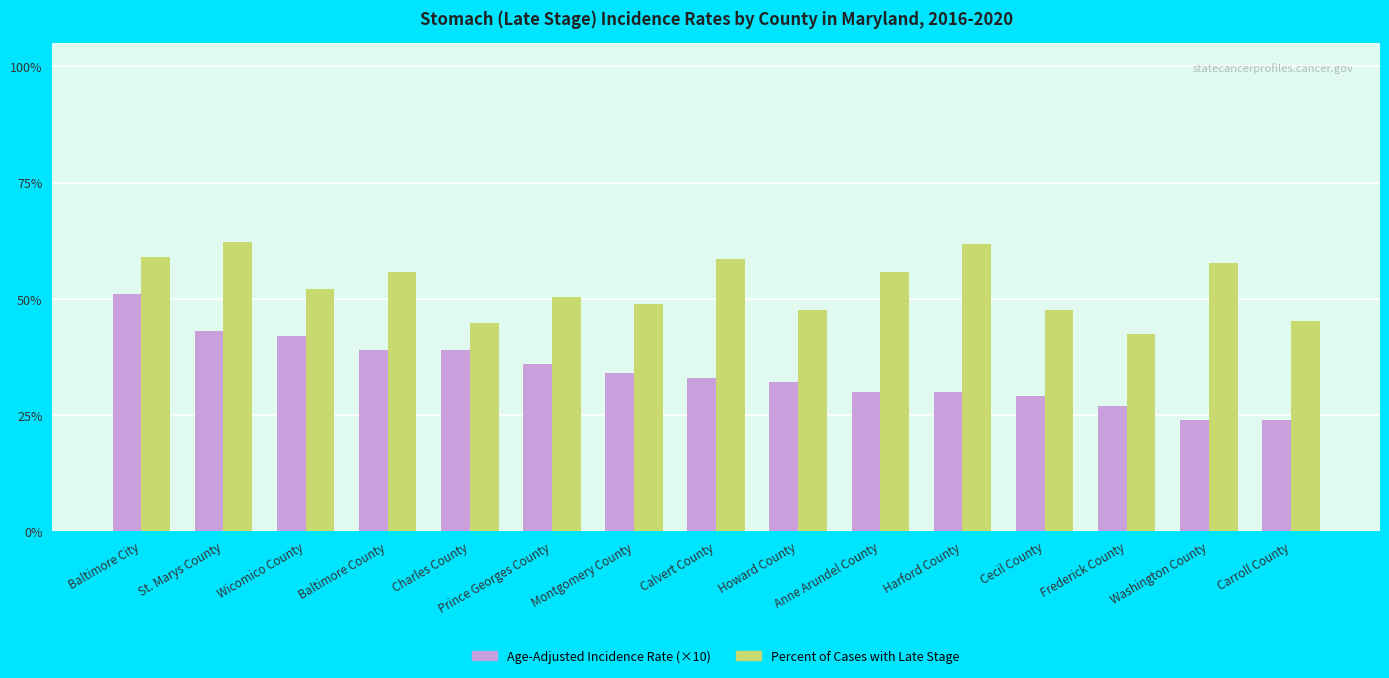

Which series has the largest range (max minus min)?

Age-Adjusted Incidence Rate (×10)